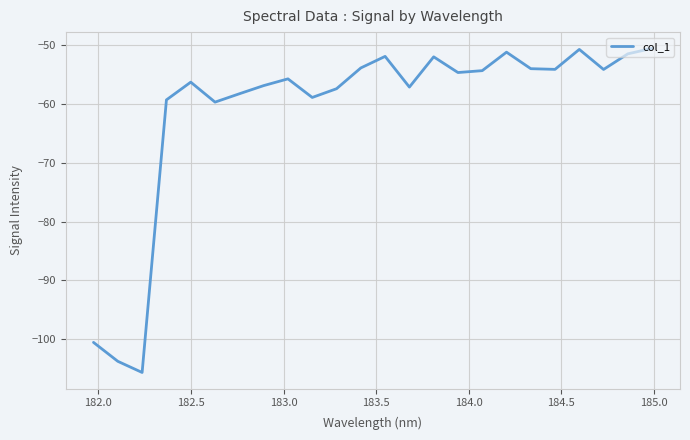

What is the difference between the maximum and minimum values?

55.2